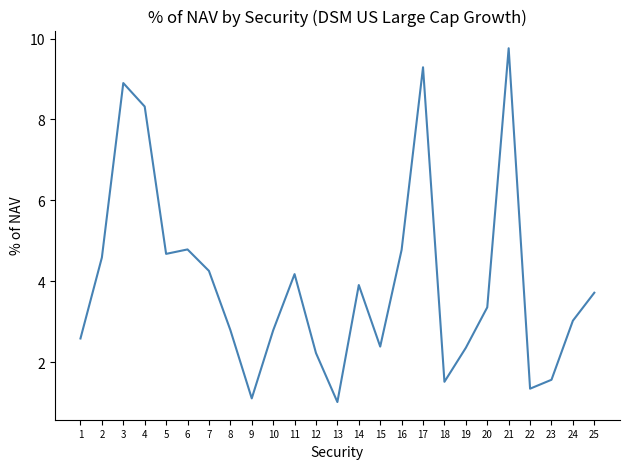

Reading left to right, extract all data points from this chart.

2.6	4.6	8.9	8.3	4.7	4.8	4.3	2.8	1.1	2.8	4.2	2.2	1.0	3.9	2.4	4.8	9.3	1.5	2.4	3.4	9.8	1.4	1.6	3.0	3.7